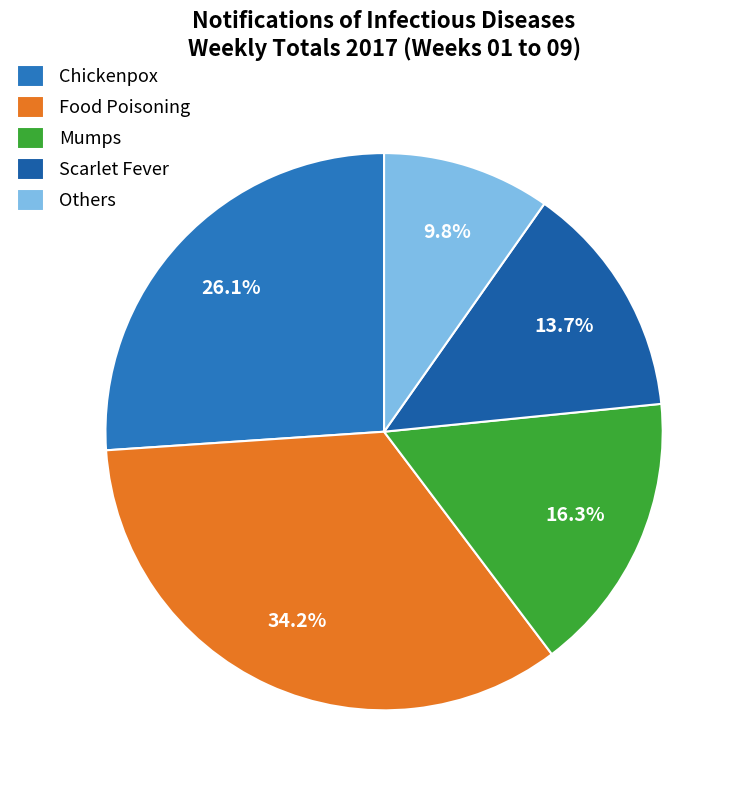

Count the number of slices in the pie.

5